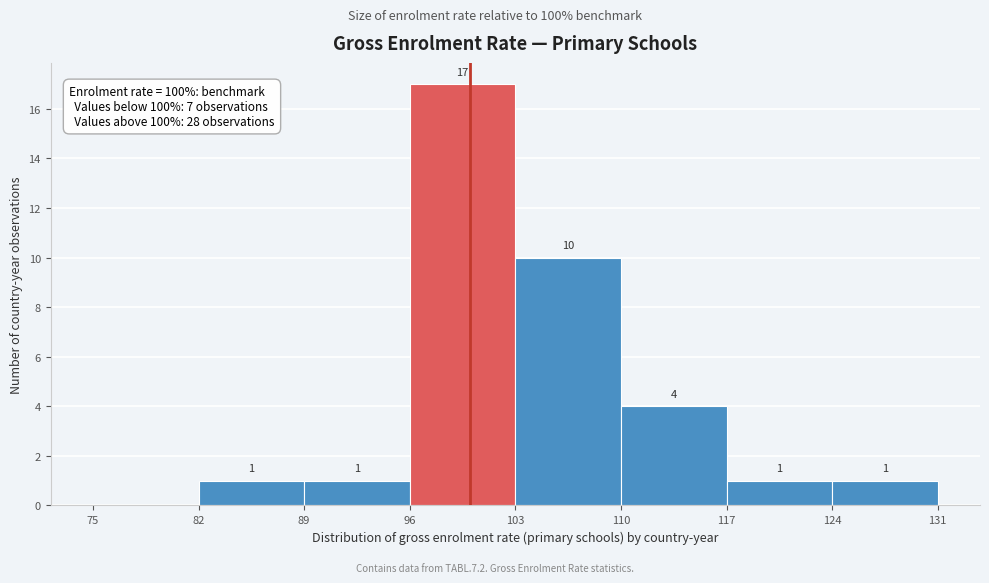

Over which range of the x-axis is the bar tallest?

96 to 103